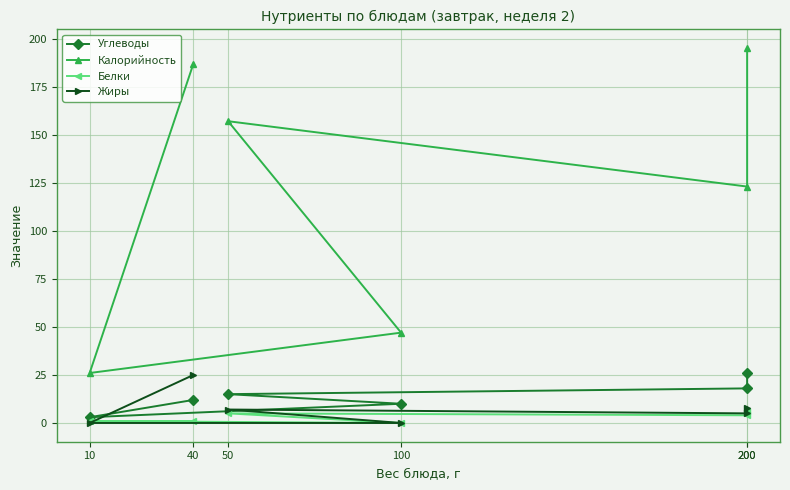

What is the spread (max minus min) of values at 10?

26